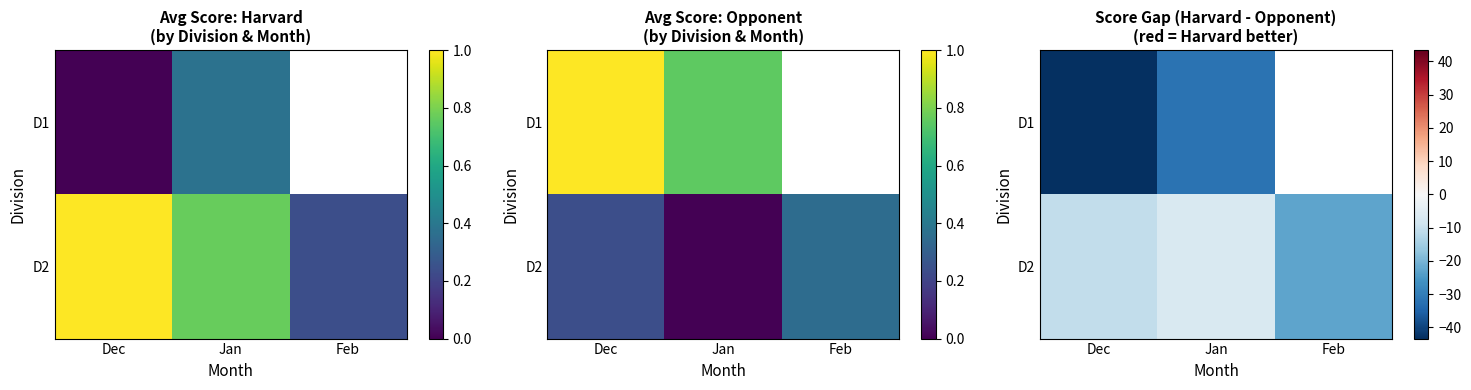

At which label does D2 first exceed -10?

Jan